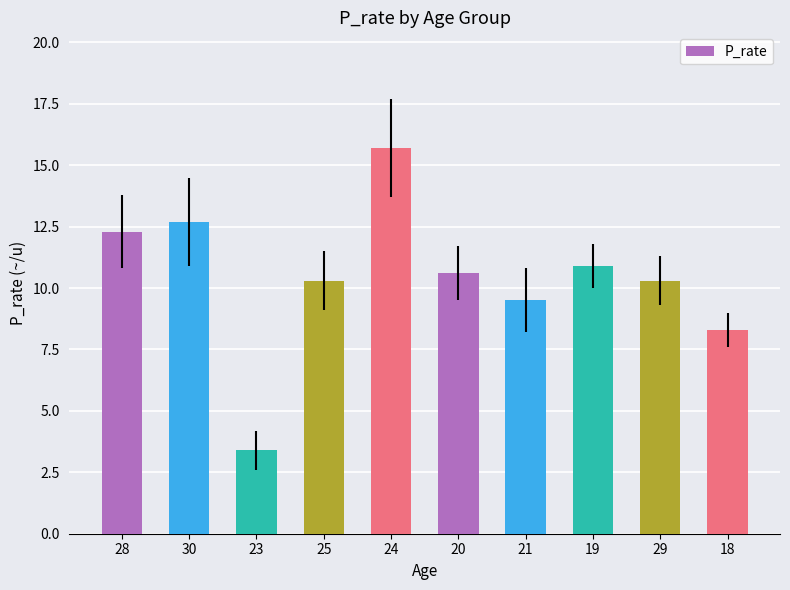

The value at 30 is 21.3. True or false?

False